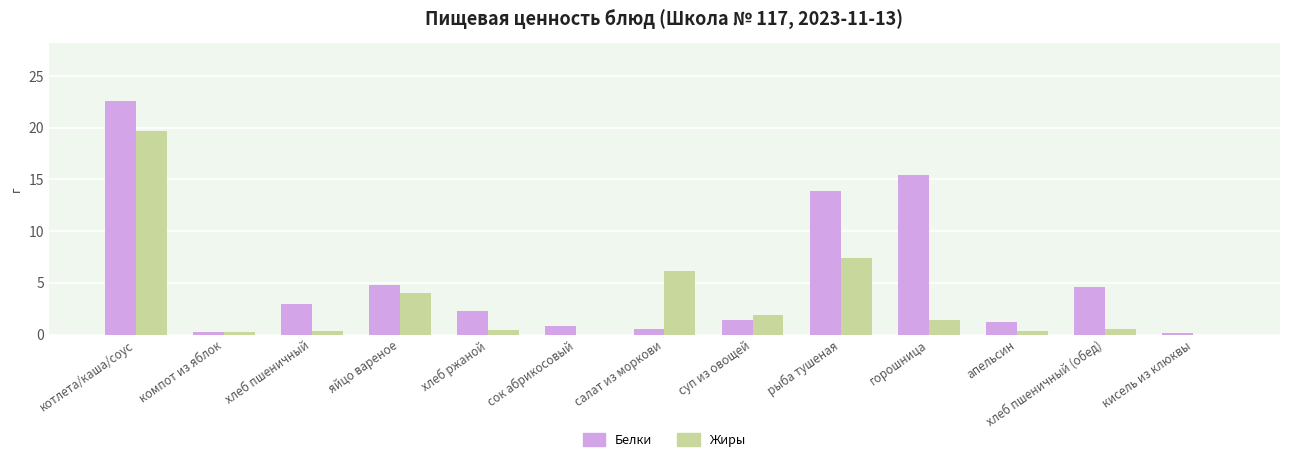

Which label corresponds to the largest value in the chart?

котлета/каша/соус